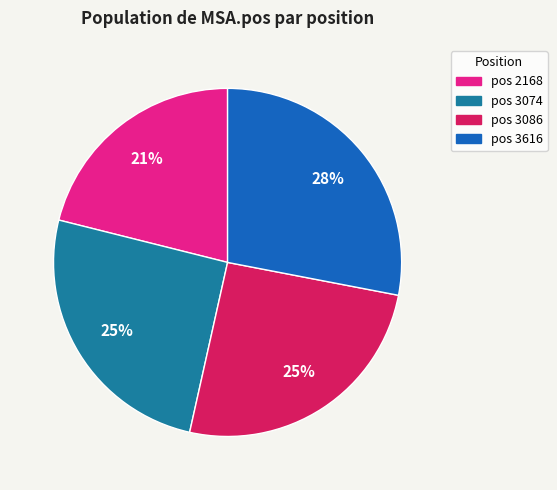

How many slices are in this pie chart?

4